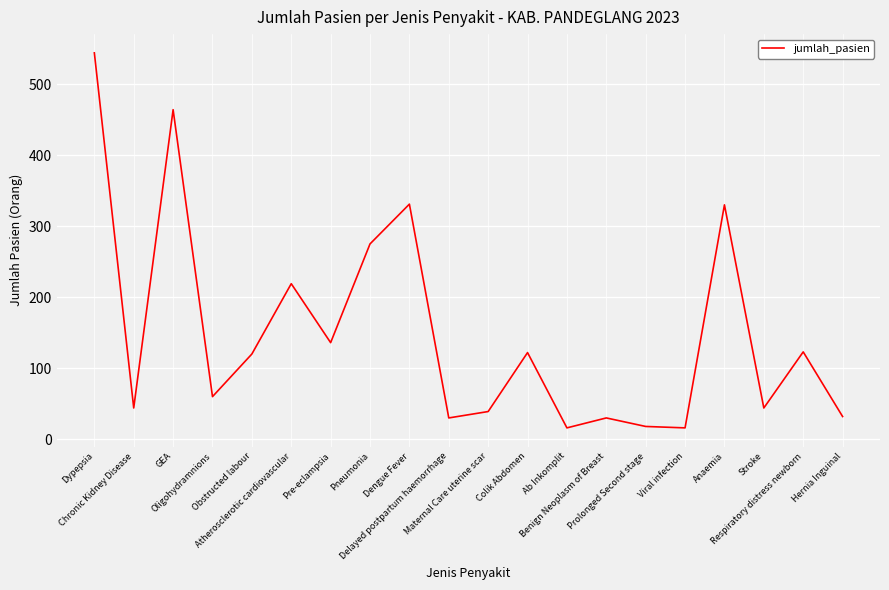

What is the difference between the maximum and minimum values?

528